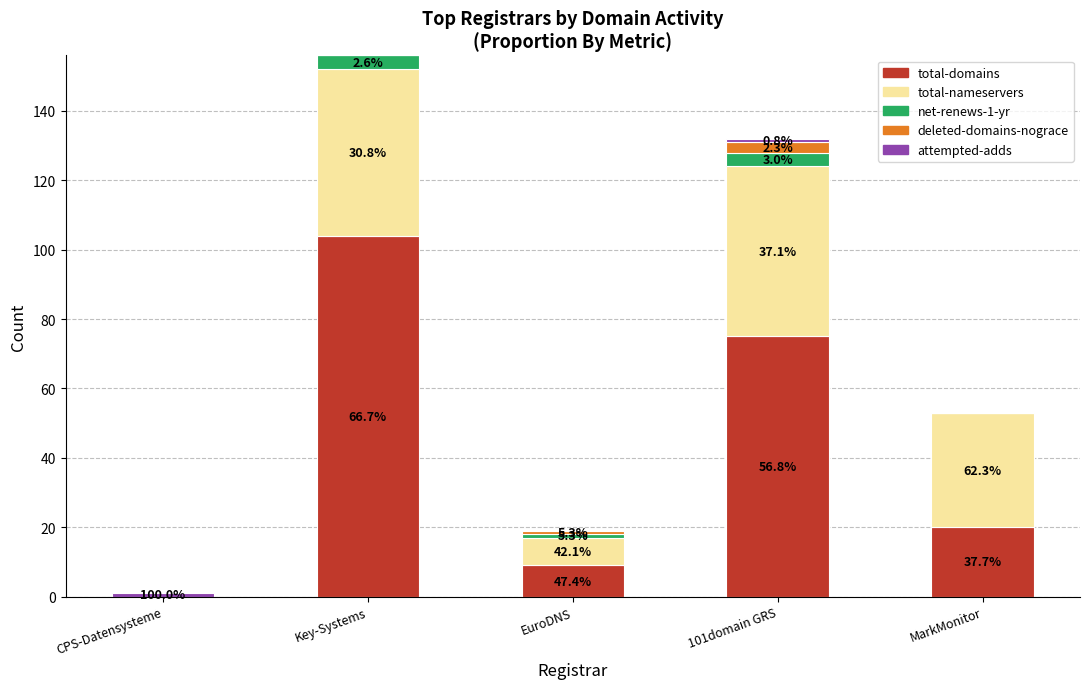

Between CPS-Datensysteme and 101domain GRS, which is larger?

101domain GRS